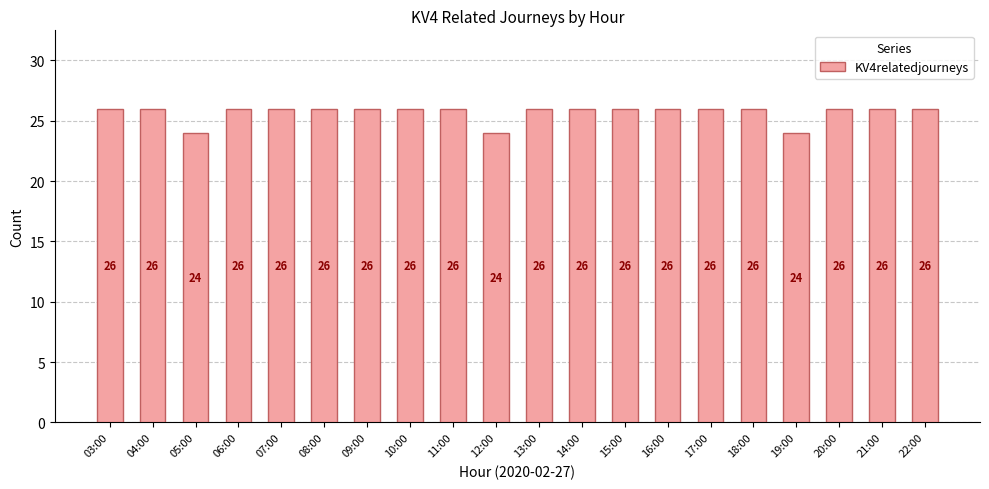

Between 12:00 and 07:00, which is larger?

07:00